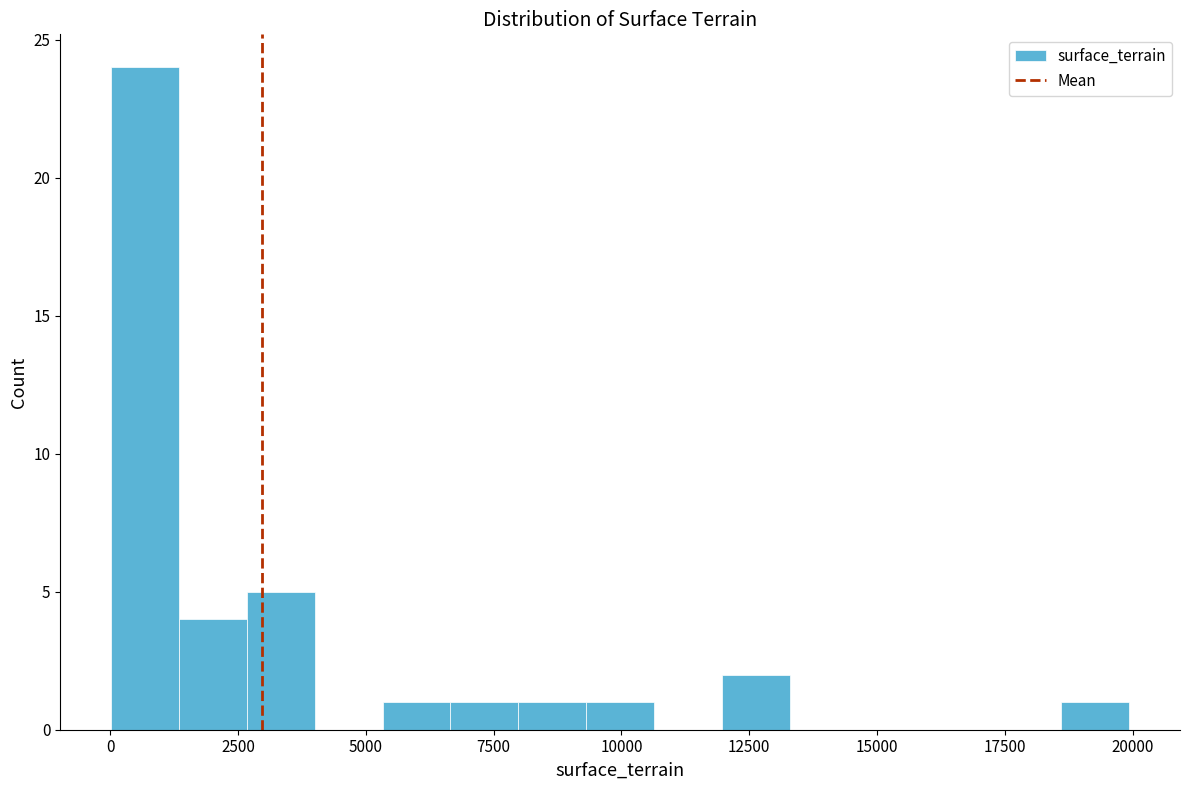

Around what value on the x-axis is the tallest bar? Give the approximate position of its centre, as read against the axis.

500